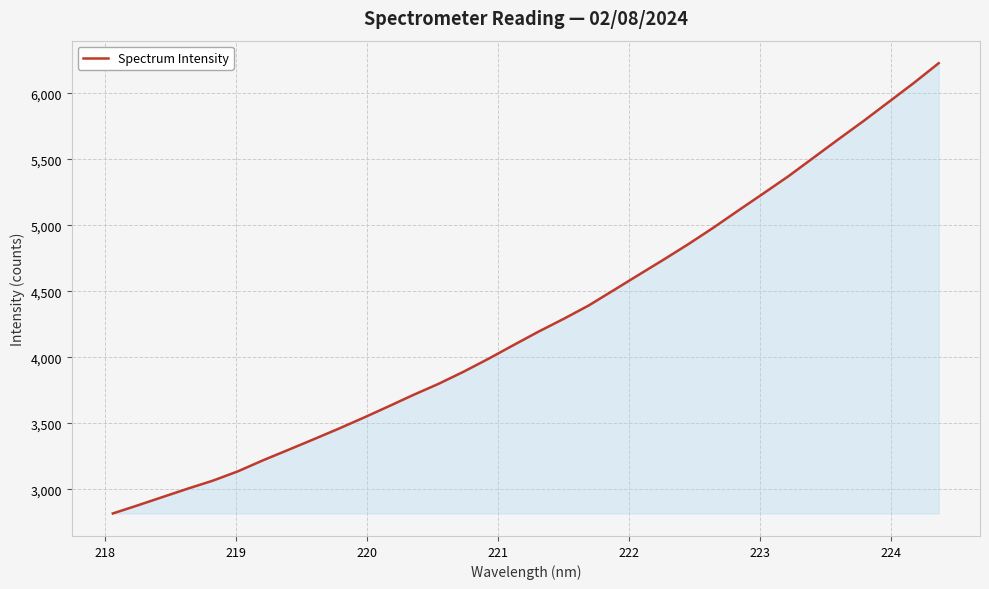

How many lines are shown in the chart?

1